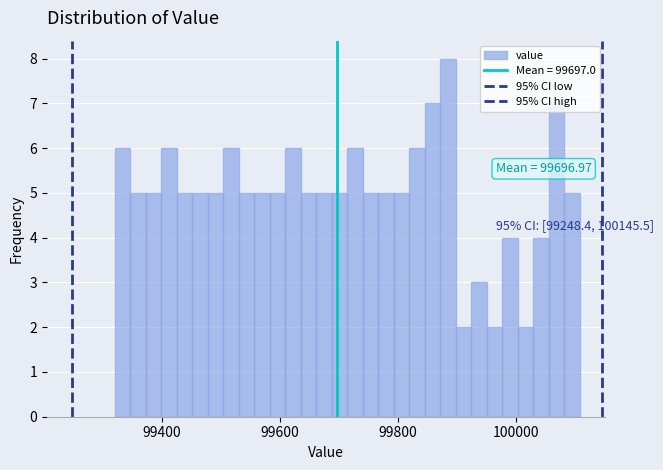

Read against the x-axis, roughly where is the centre of the tallest bar?

99880